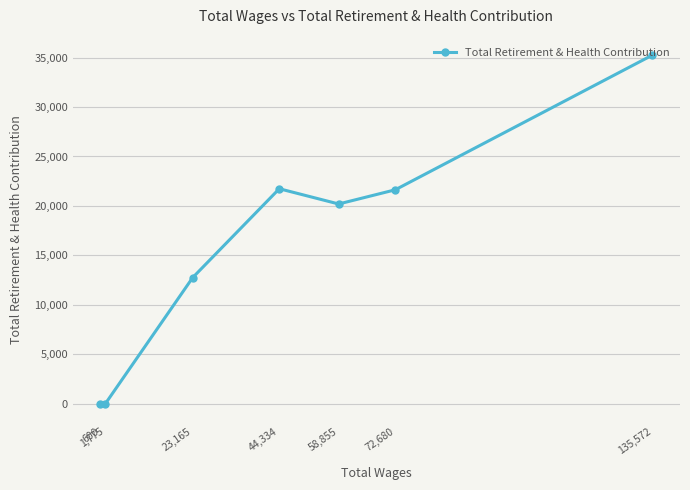

How many series are shown in this chart?

1